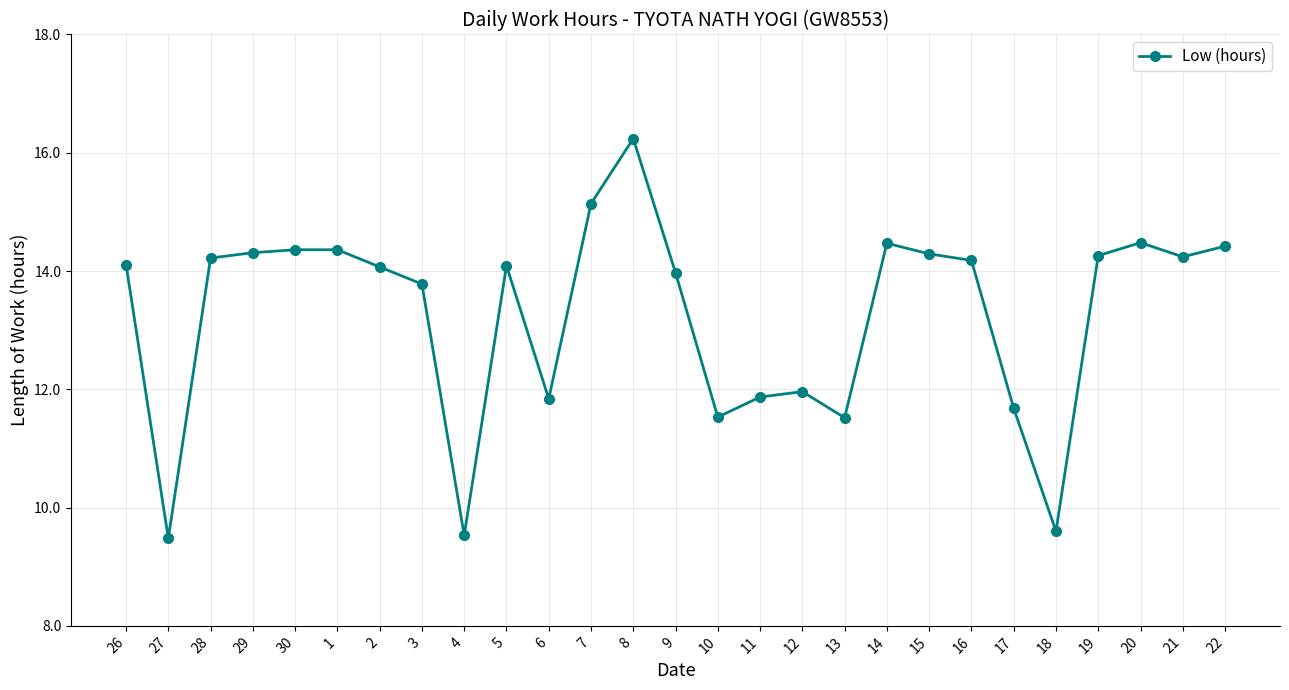

True or false: the data has more than 2 interior local peaks.

True